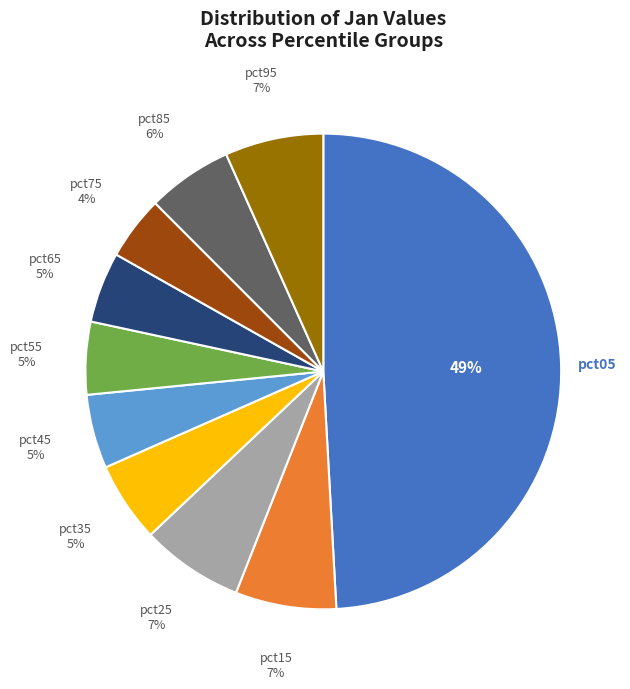

Which slice is the largest?

pct05